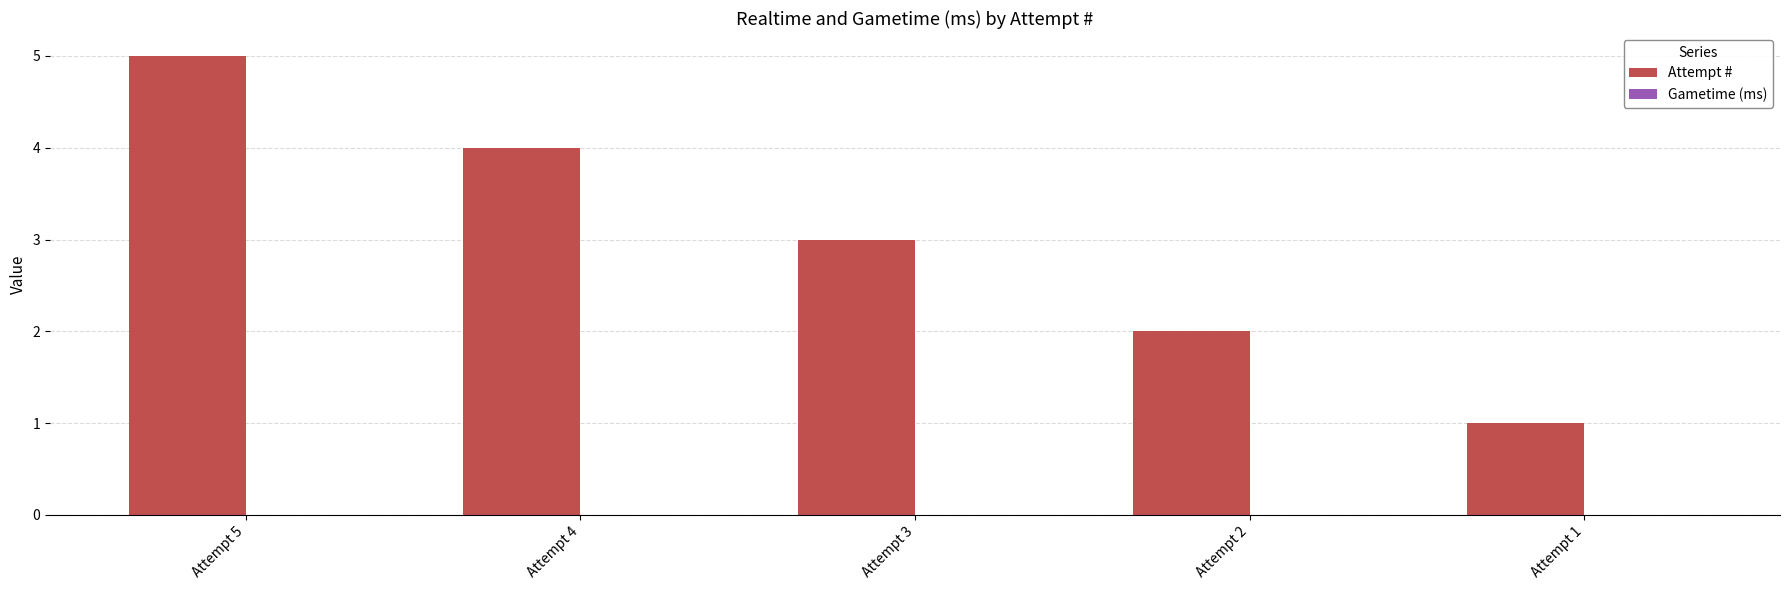

What is the greatest value displayed?

5